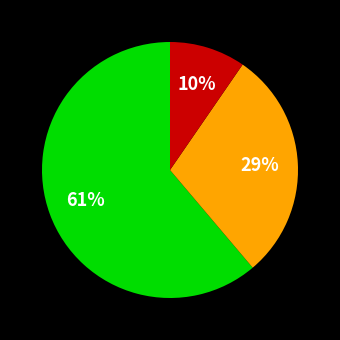

To the nearest percent, what is the average slice percentage?

33%